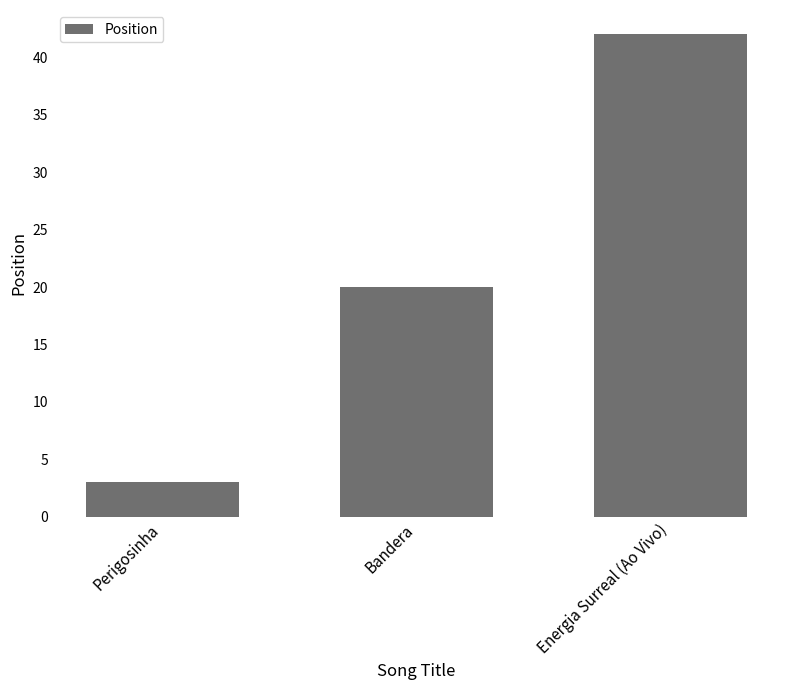

How many values are below 20?

1